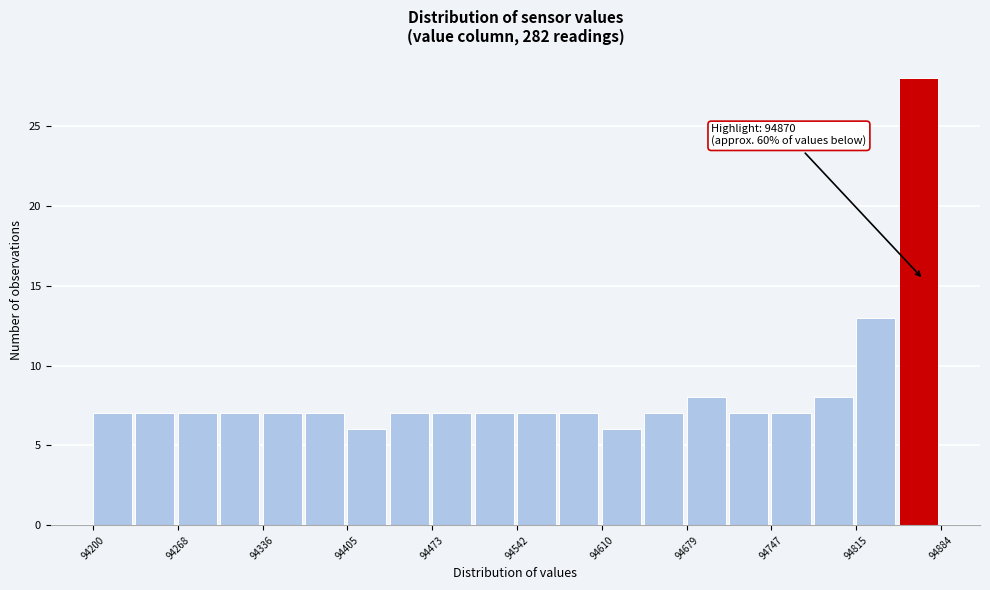

Read against the x-axis, roughly where is the centre of the tallest bar?

94870